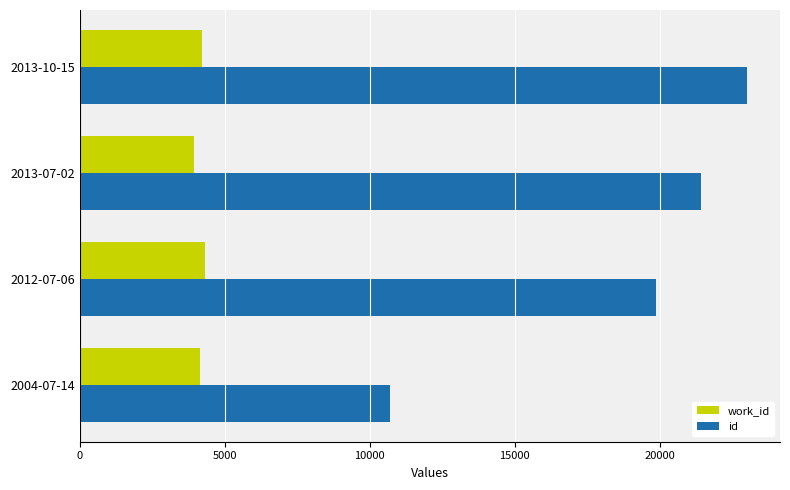

List the labels in order of id value, largest first.

2013-10-15, 2013-07-02, 2012-07-06, 2004-07-14